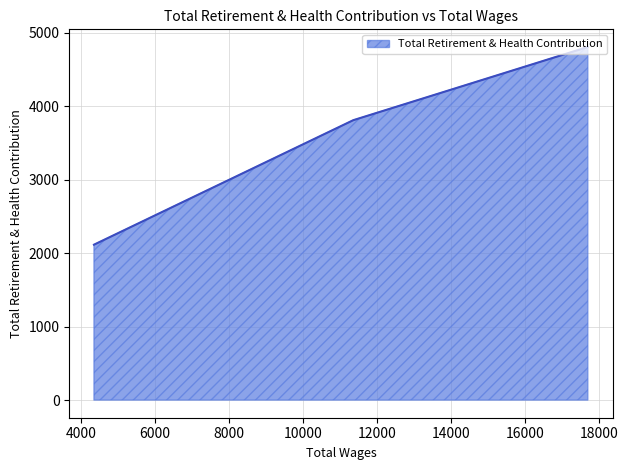

What is the average value?

3575